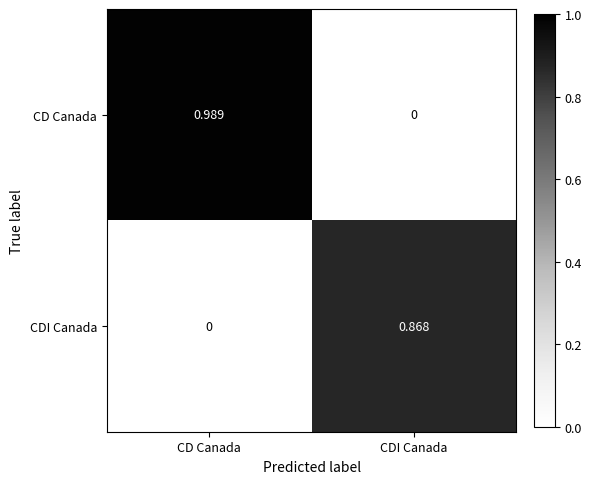

Between CD Canada and CDI Canada, which series saw the biggest shift?

CD Canada